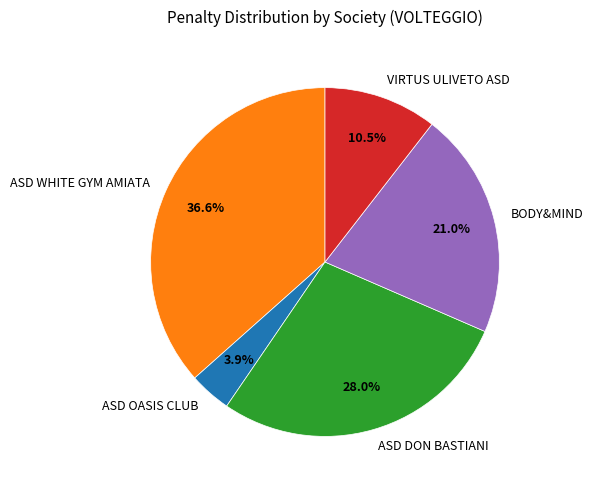

To the nearest percent, what is the difference between the ASD DON BASTIANI and VIRTUS ULIVETO ASD slice percentages?

18%